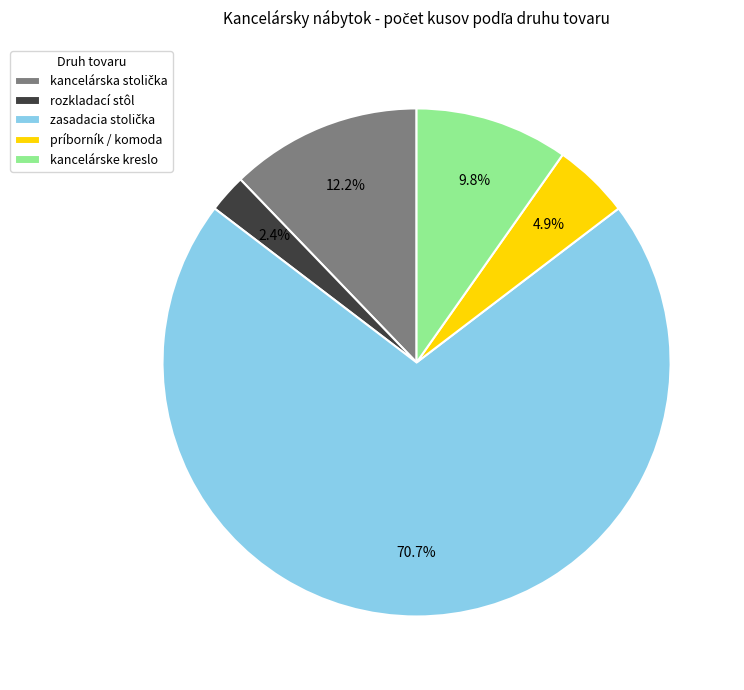

To the nearest percent, what portion does kancelárske kreslo represent?

10%